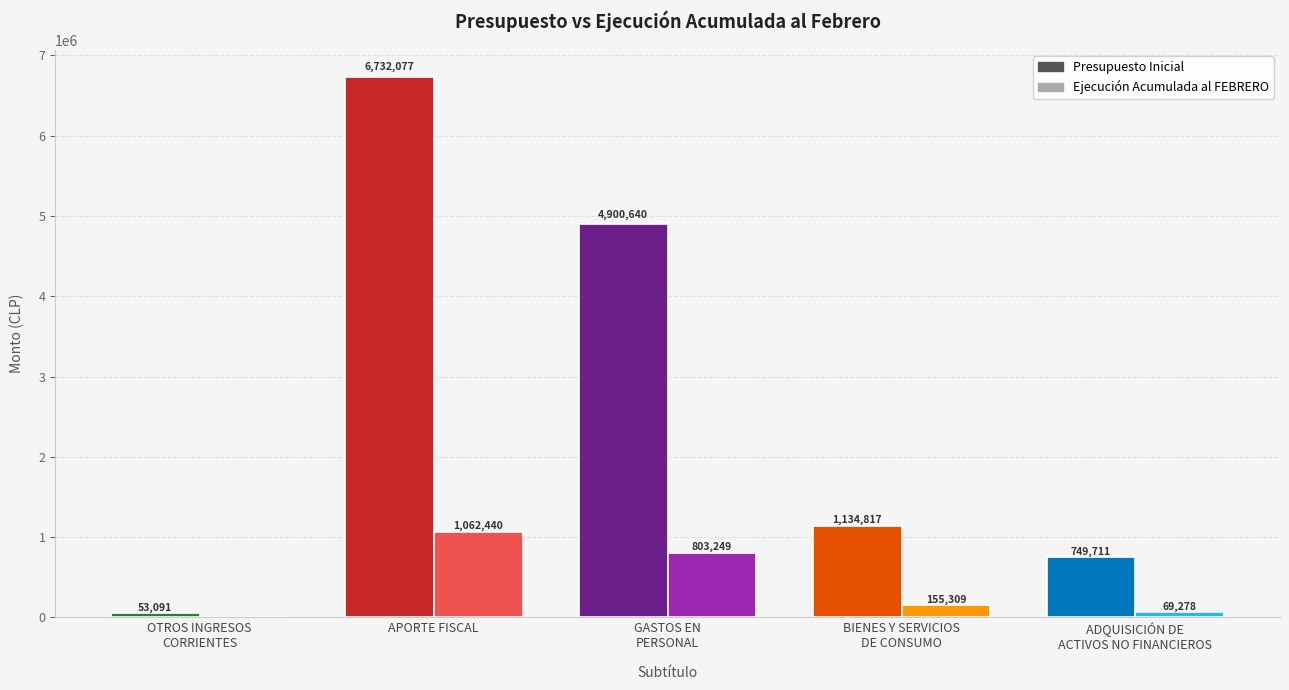

What is the value of the Ejecución Acumulada al FEBRERO bar at the 4th from the left?

155309